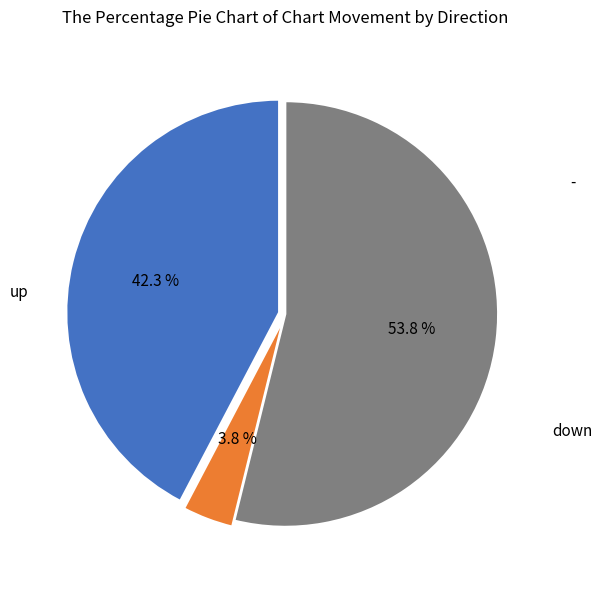

Is there any slice that represents more than half of the pie?

Yes